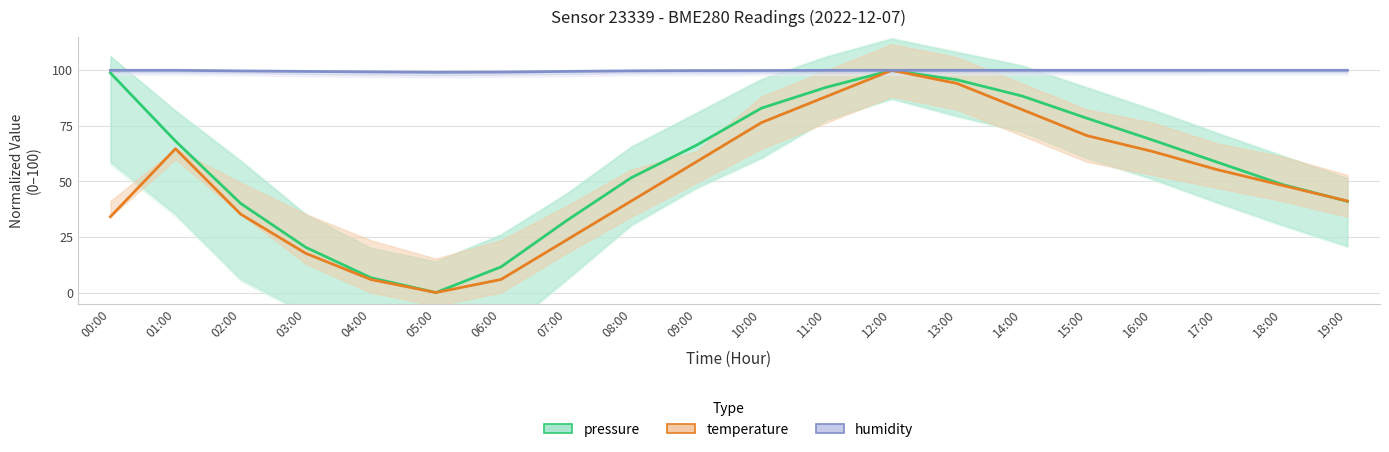

Rank the series by their maximum value, from highest to lowest.

pressure, temperature, humidity